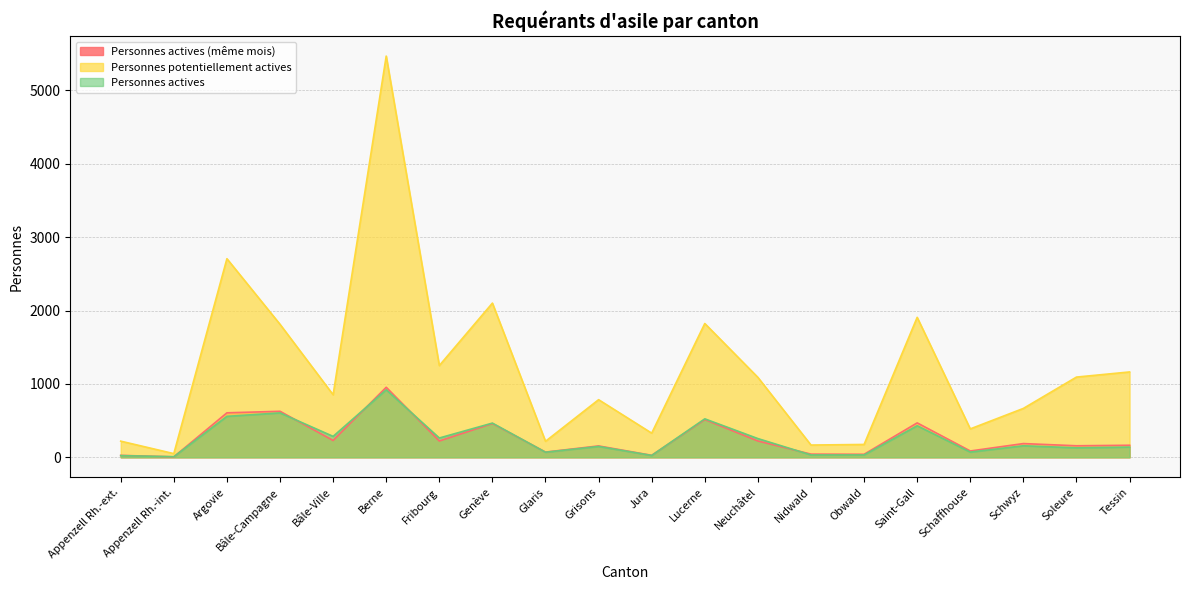

List the labels in order of Personnes potentiellement actives value, smallest first.

Appenzell Rh.-int., Nidwald, Obwald, Glaris, Appenzell Rh.-ext., Jura, Schaffhouse, Schwyz, Grisons, Bâle-Ville, Neuchâtel, Soleure, Tessin, Fribourg, Bâle-Campagne, Lucerne, Saint-Gall, Genève, Argovie, Berne